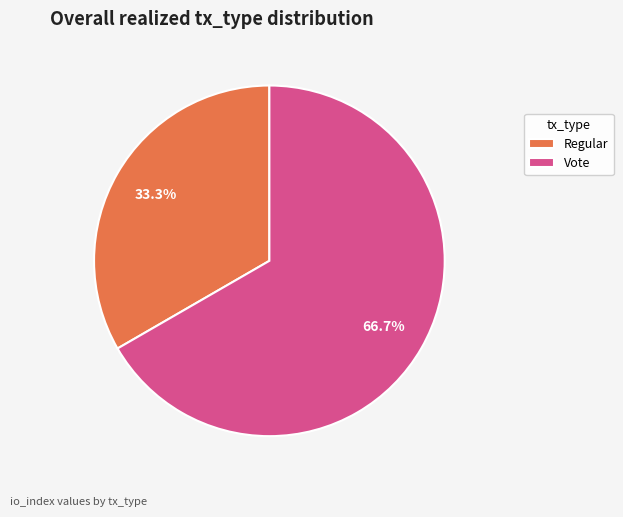

To the nearest percent, what percentage of the pie is Vote?

67%